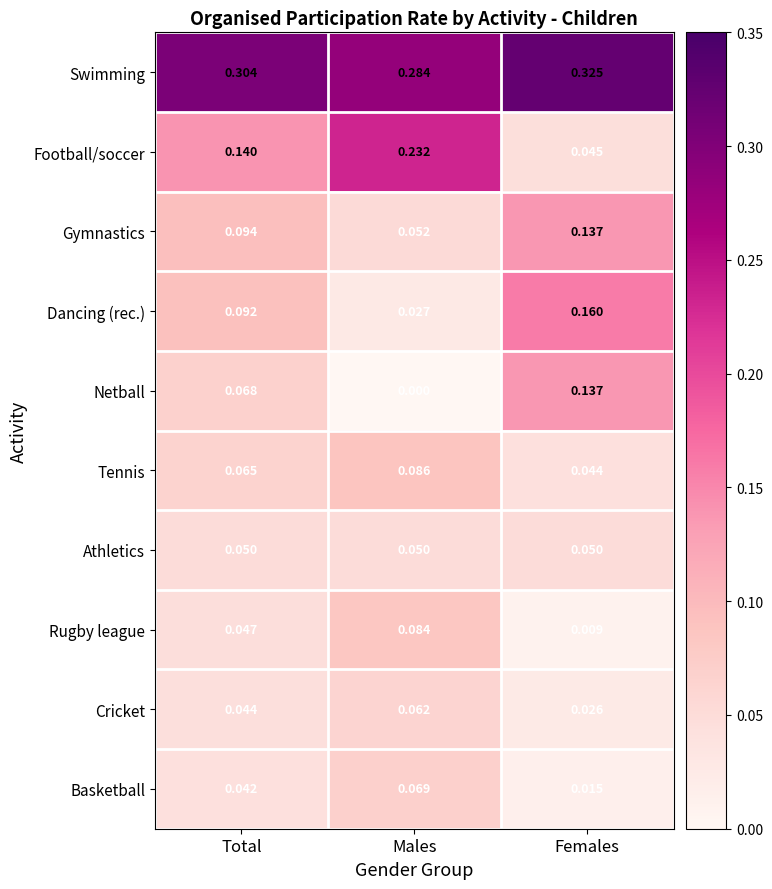

List the labels in order of Cricket value, largest first.

Males, Total, Females